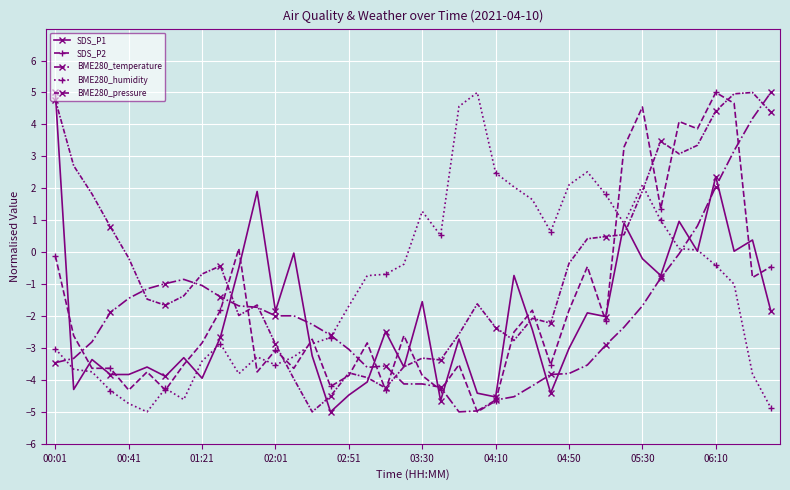

How many lines are shown in the chart?

5